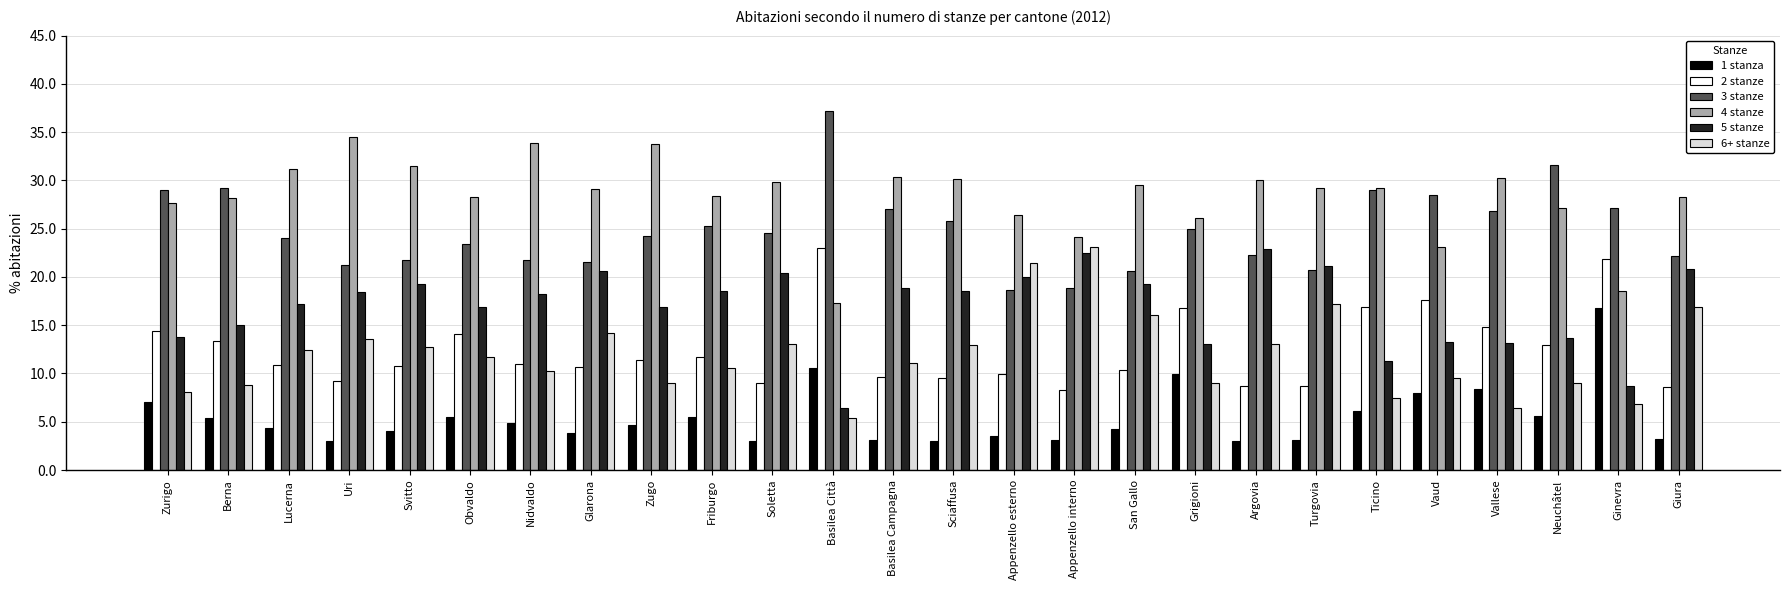

How many values in the 5 stanze series exceed 18?

14